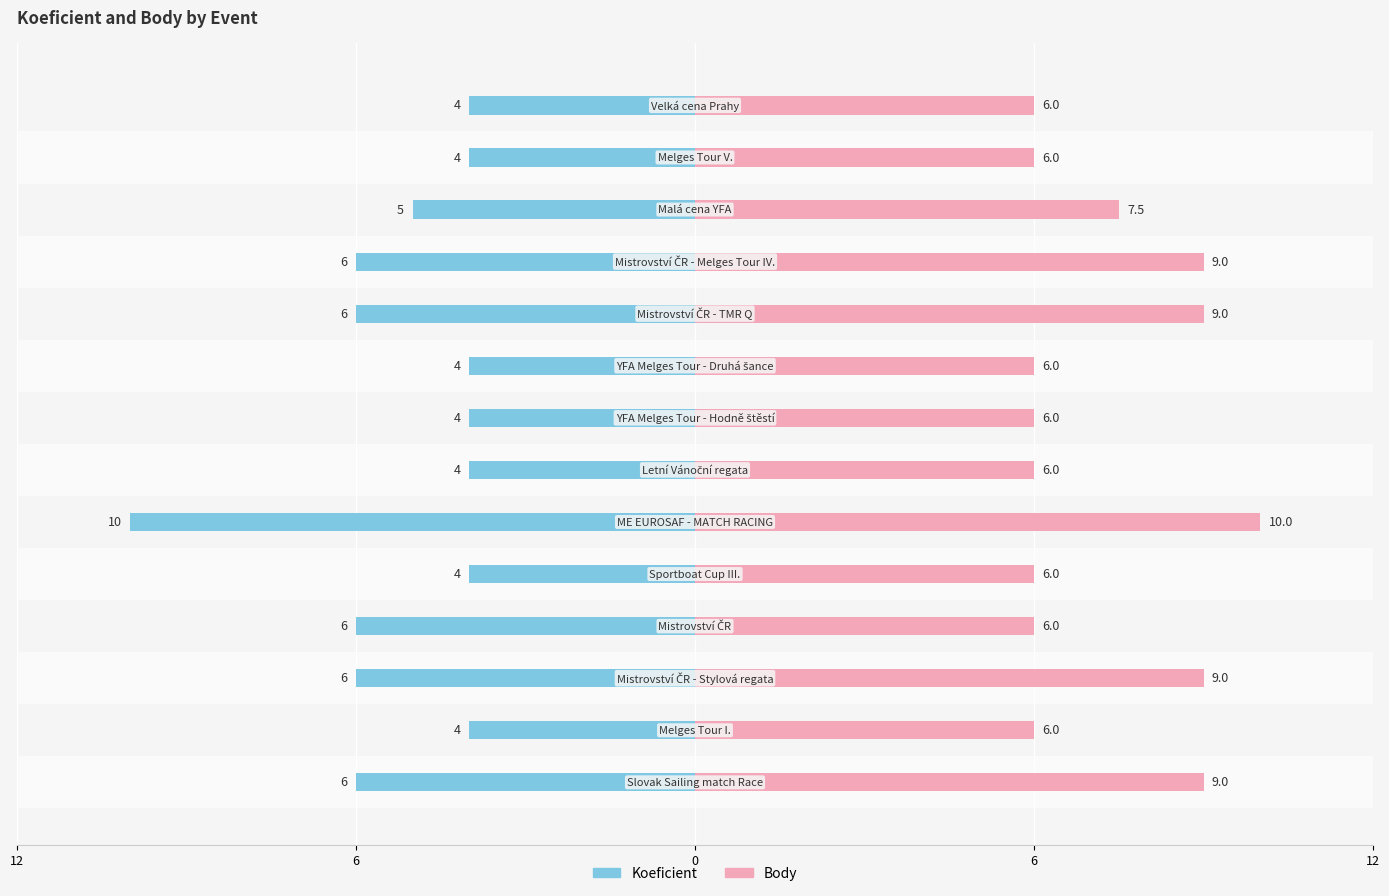

Rank the series by their maximum value, from highest to lowest.

Body, Koeficient